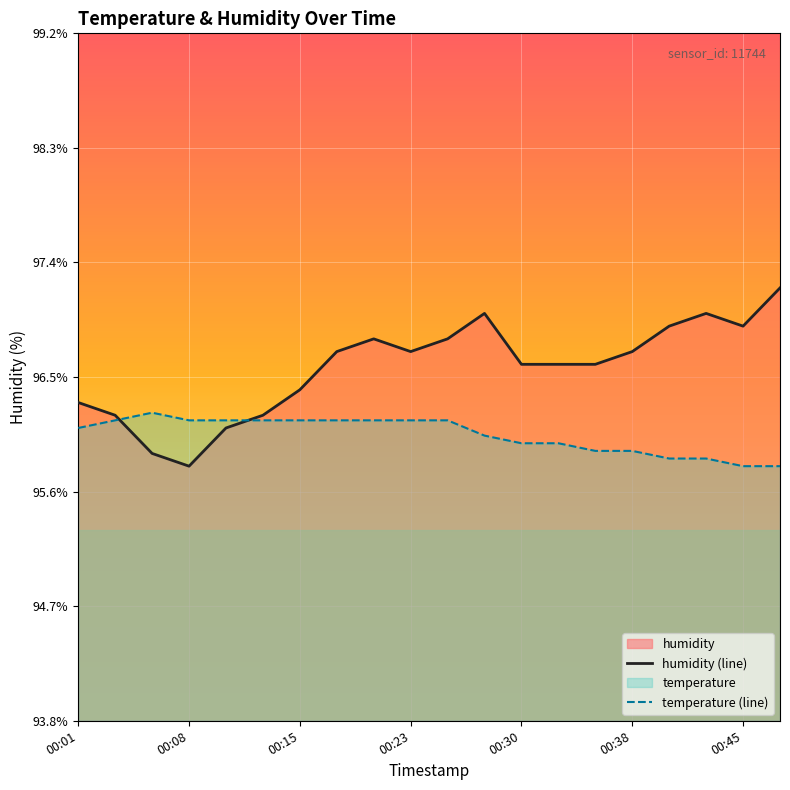

Does the chart display data point markers on the line(s)?

No